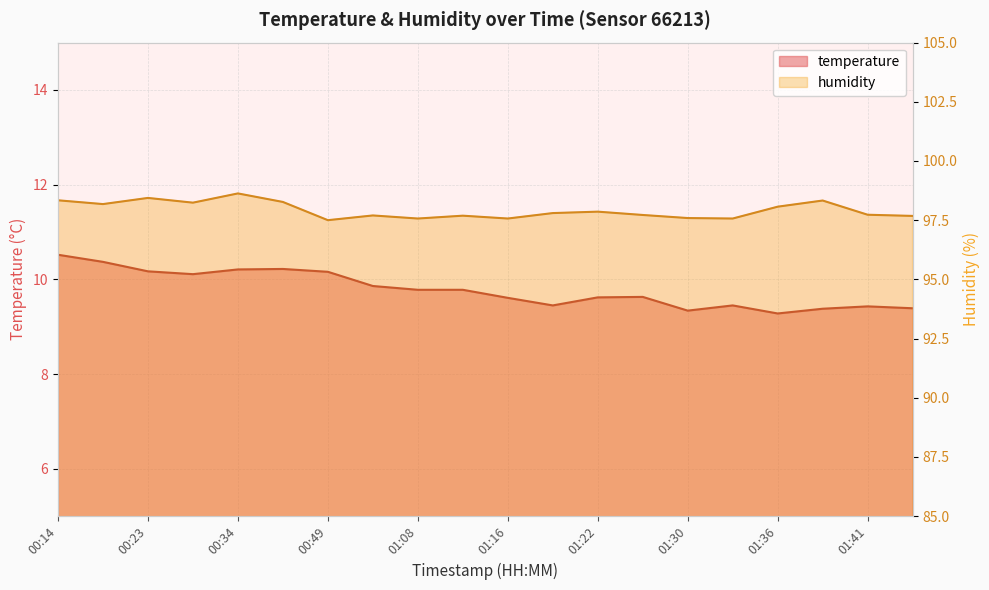

Which series has the largest range (max minus min)?

temperature